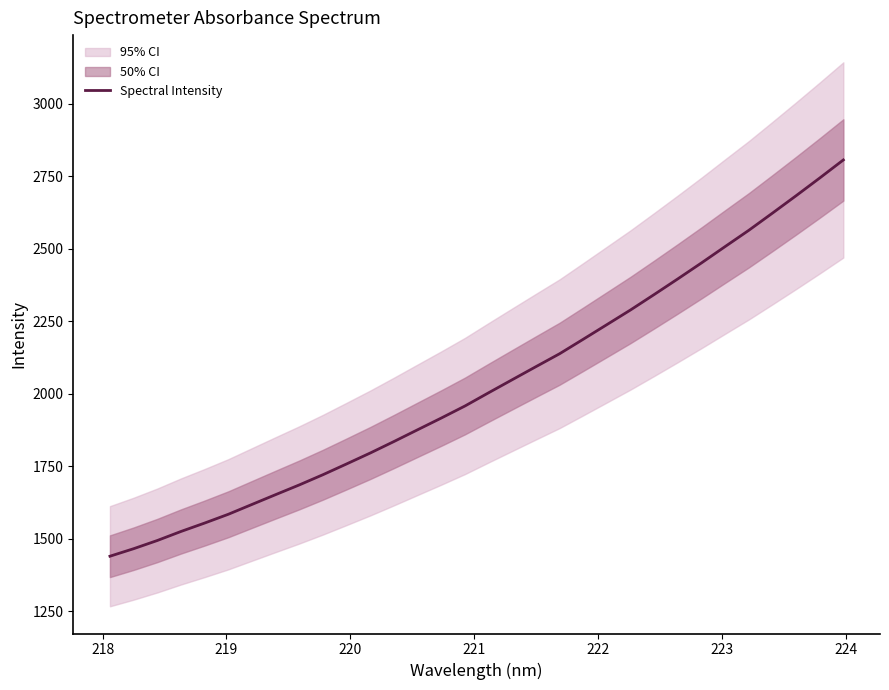

What is the minimum value shown in the chart?

1439.4